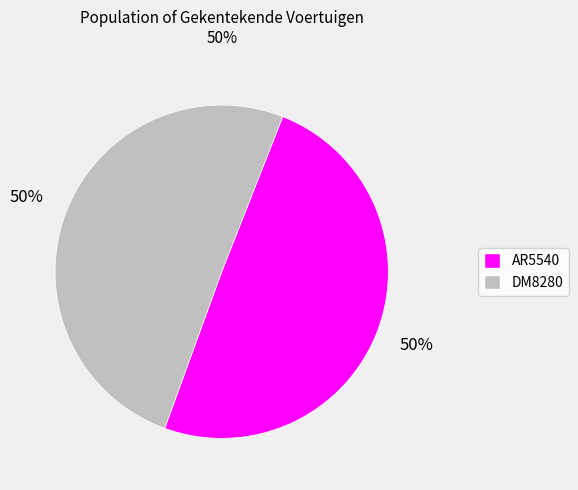

Do DM8280 and AR5540 together represent more than half of the pie?

Yes